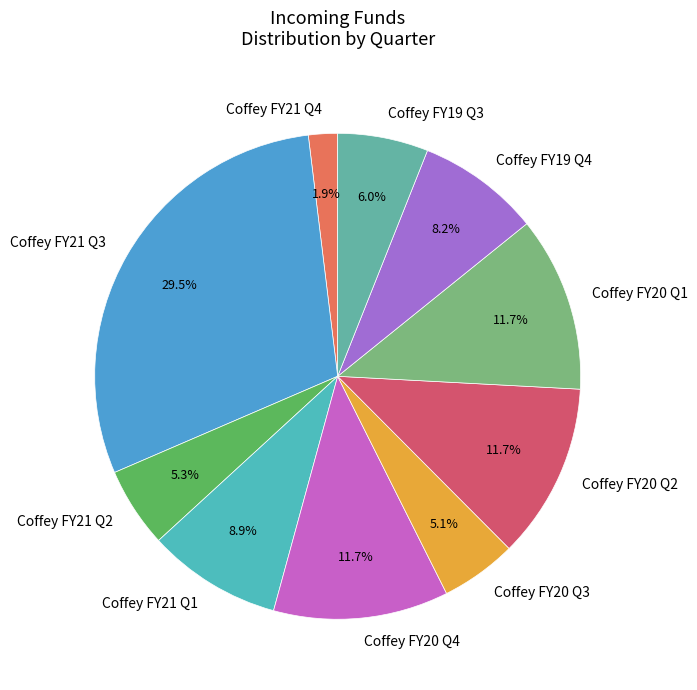

To the nearest percent, what is the average slice percentage?

10%